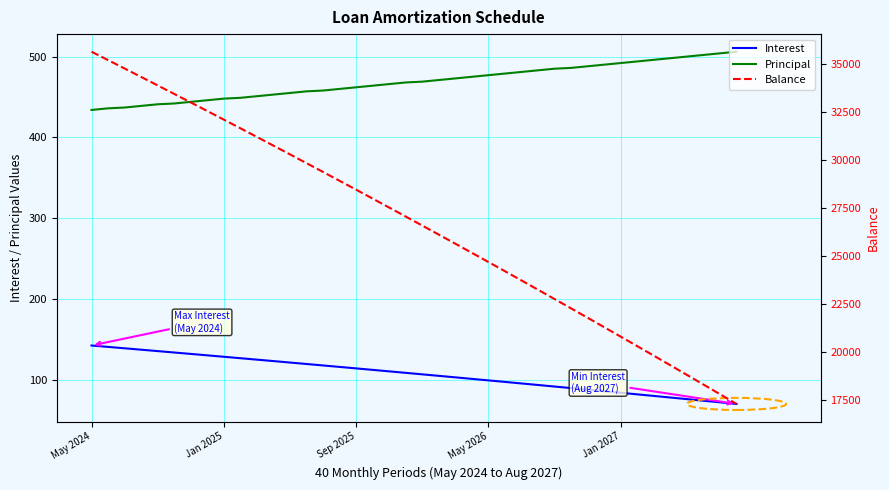

Which series has the widest spread of values?

Balance